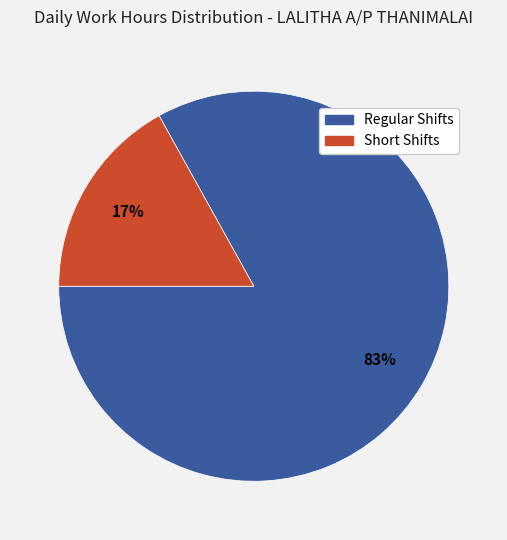

Does any single category account for the majority?

Yes